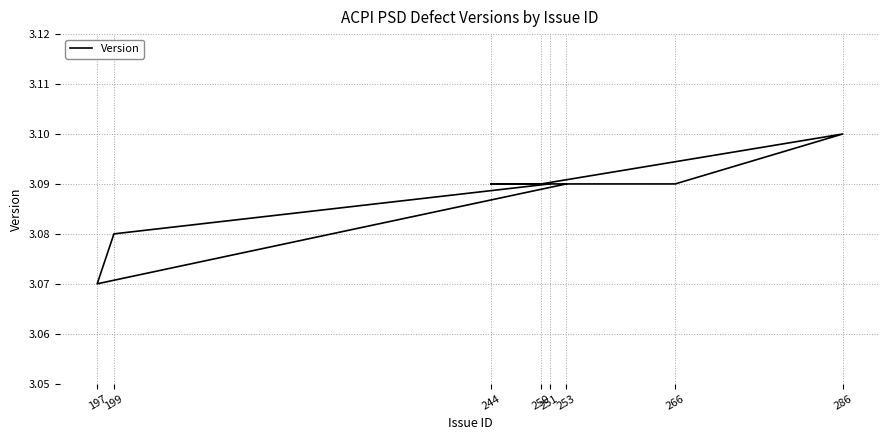

Is it true that the value at 251 is 2.0?

False